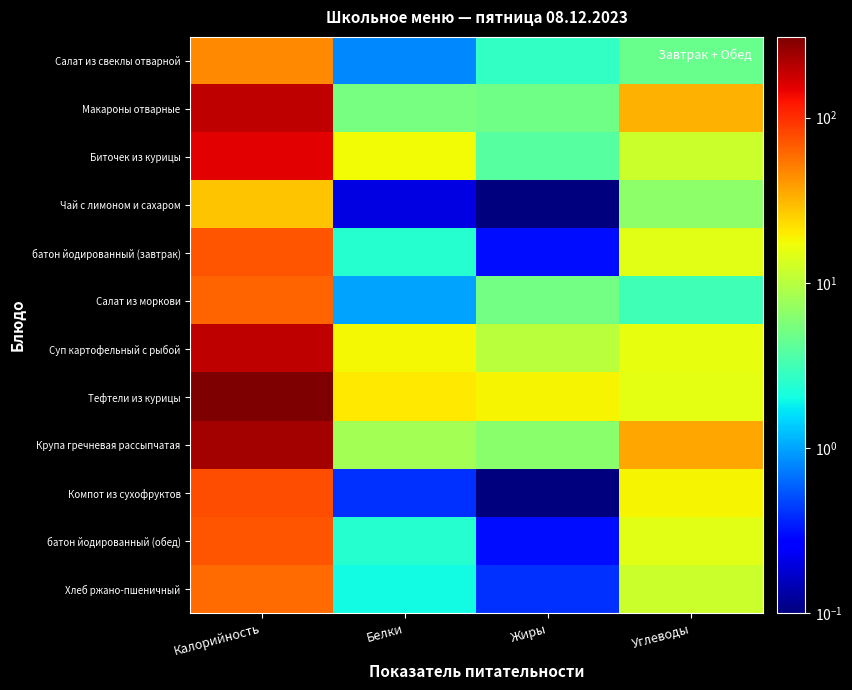

At Жиры, list the series in order from largest to smallest.

Тефтели из курицы, Суп картофельный с рыбой, Крупа гречневая рассыпчатая, Салат из моркови, Макароны отварные, Биточек из курицы, Салат из свеклы отварной, Хлеб ржано-пшеничный, батон йодированный (завтрак), батон йодированный (обед), Чай с лимоном и сахаром, Компот из сухофруктов